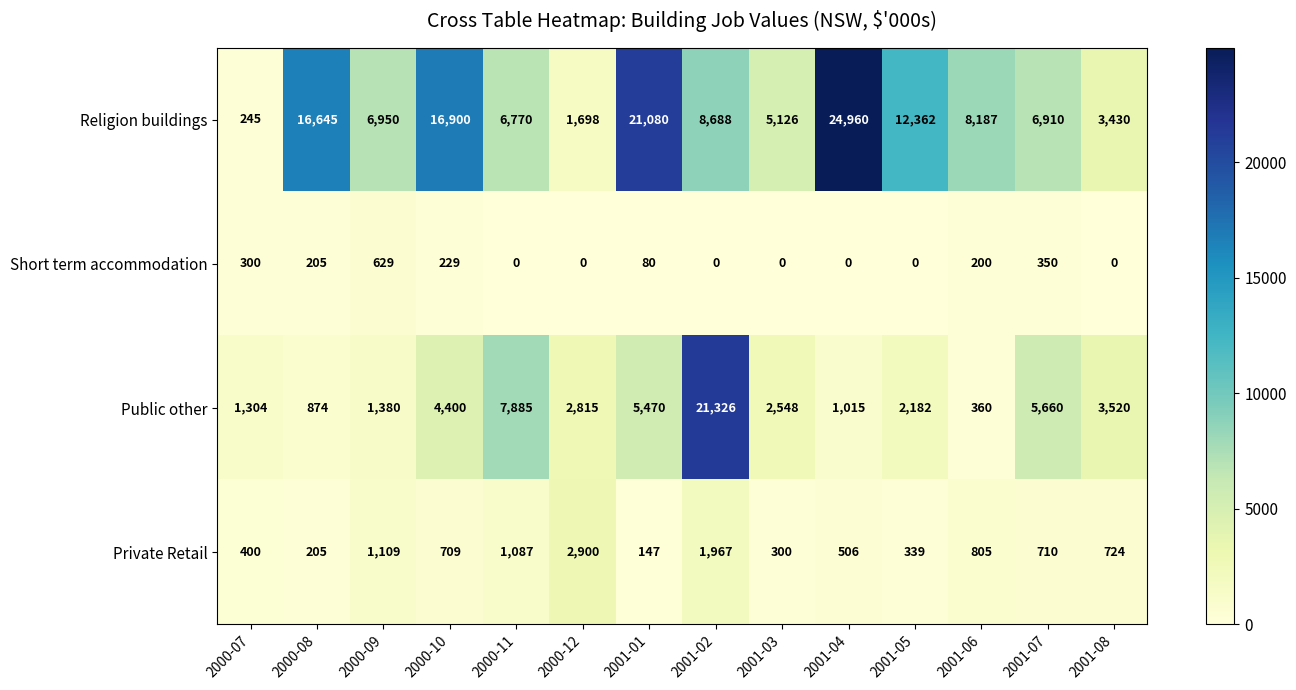

Which series changed the most between 2000-07 and 2001-01?

Religion buildings